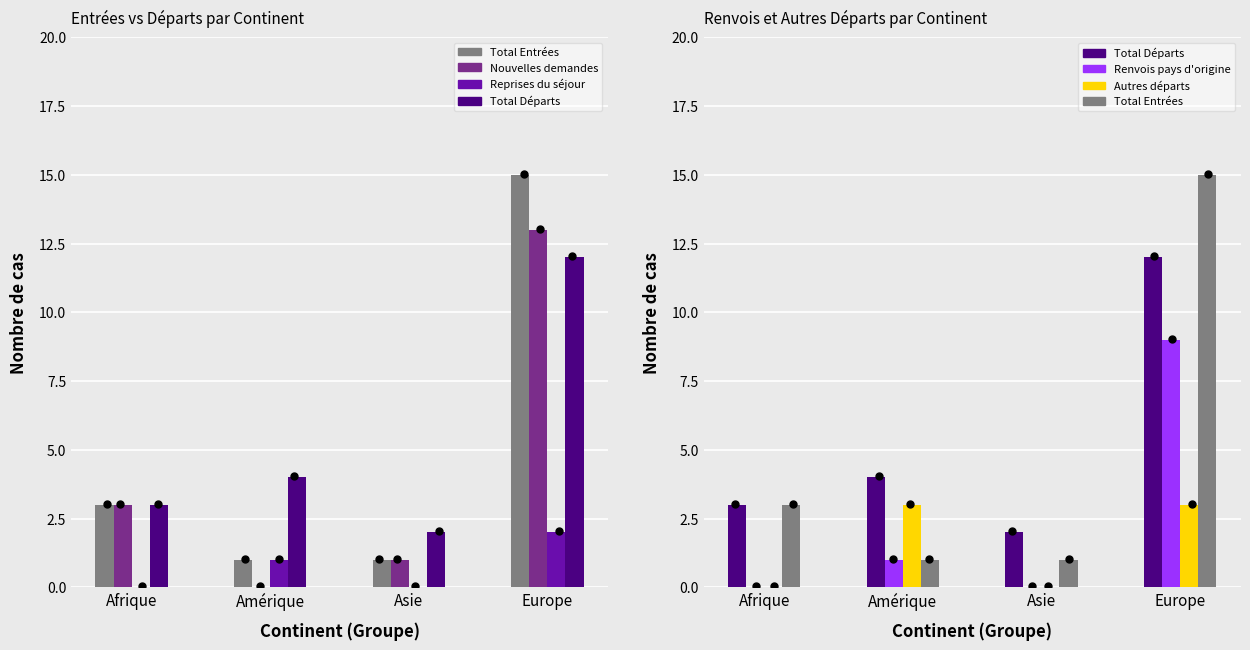

Which series contains the lowest Y value?

Nouvelles demandes